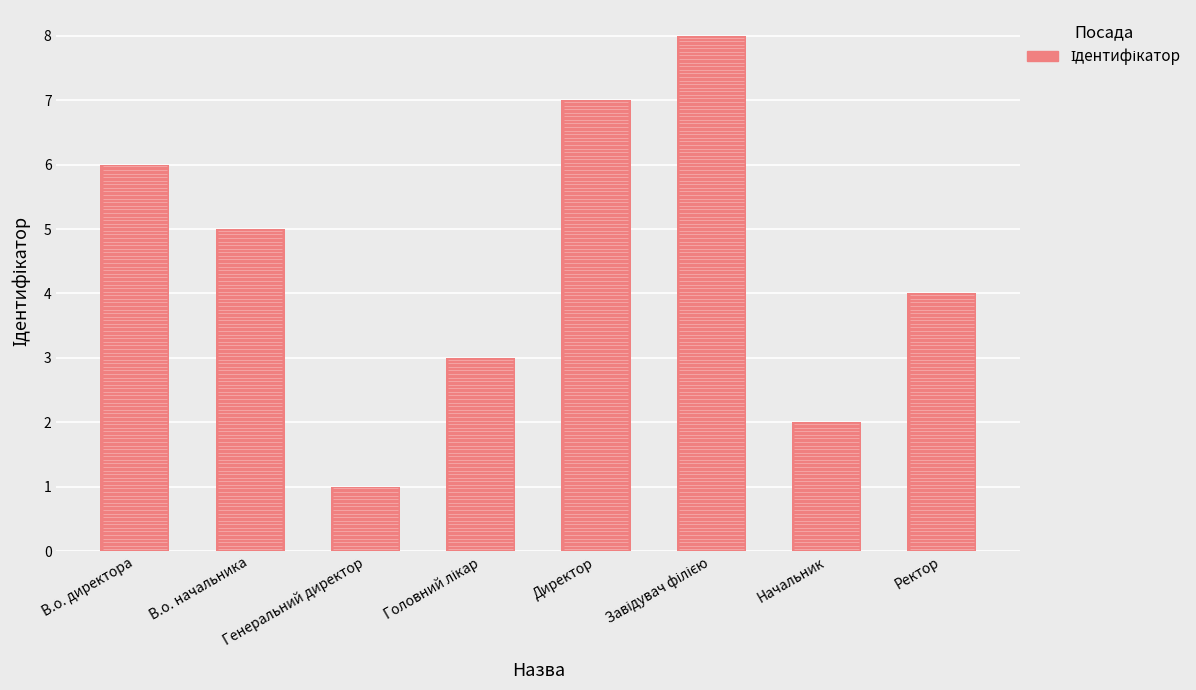

The value at Ректор is 4. True or false?

True